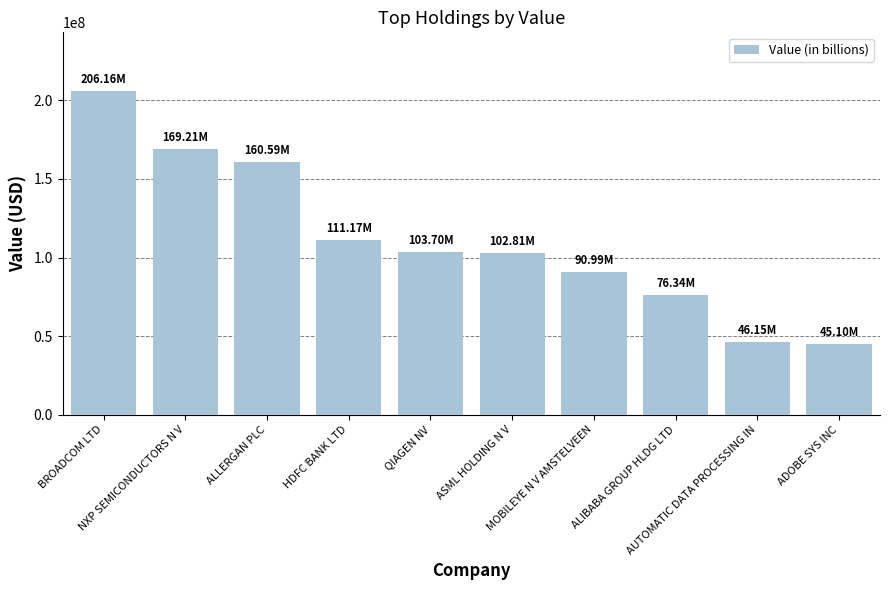

What is the sum of all values?

1112206000